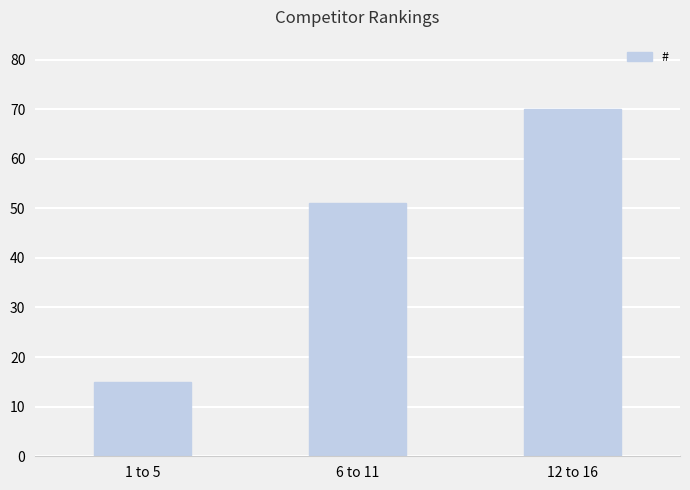

At which label is the value closest to 42?

6 to 11